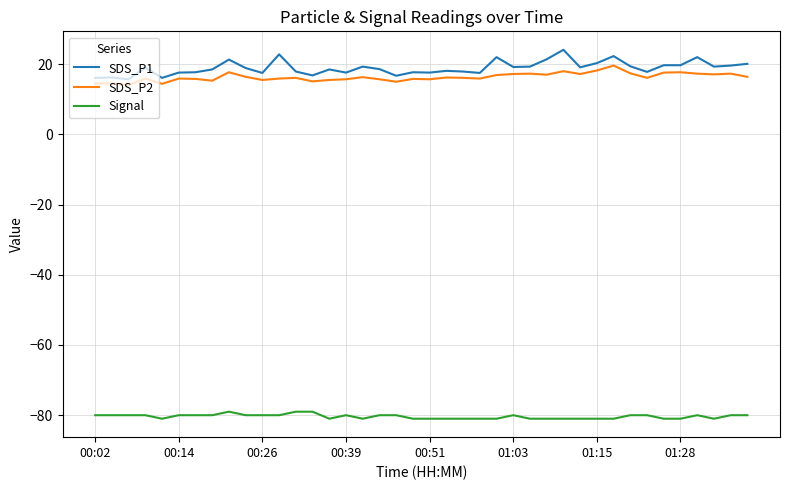

List the series in order of their peak value, highest first.

SDS_P1, SDS_P2, Signal